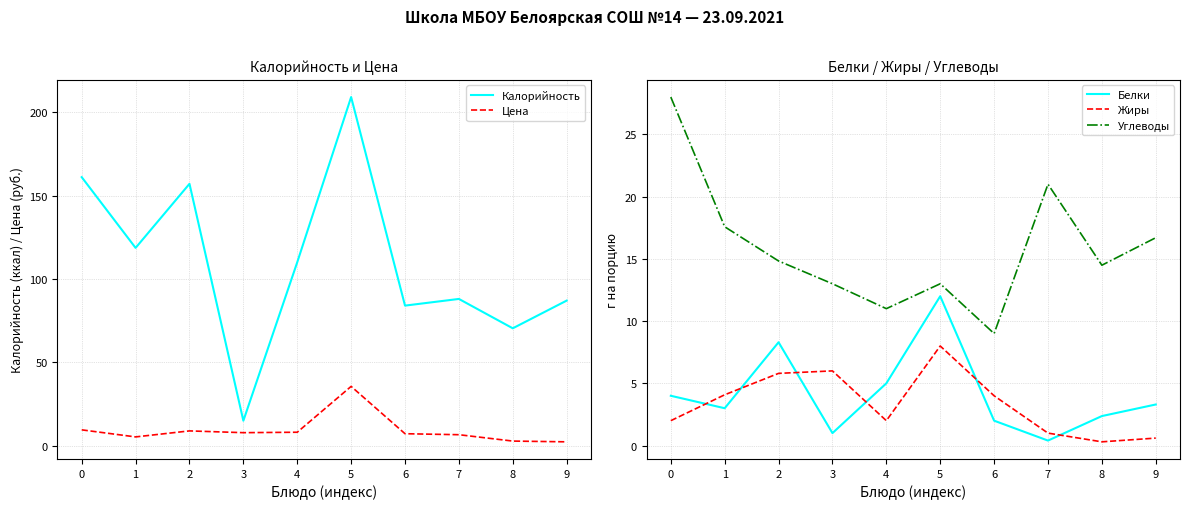

True or false: Белки has more than 2 interior local peaks.

False